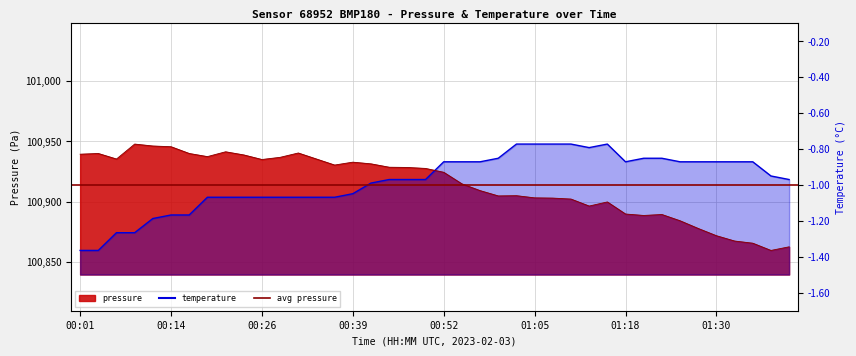

At which category does temperature reach its first local valley?

01:13